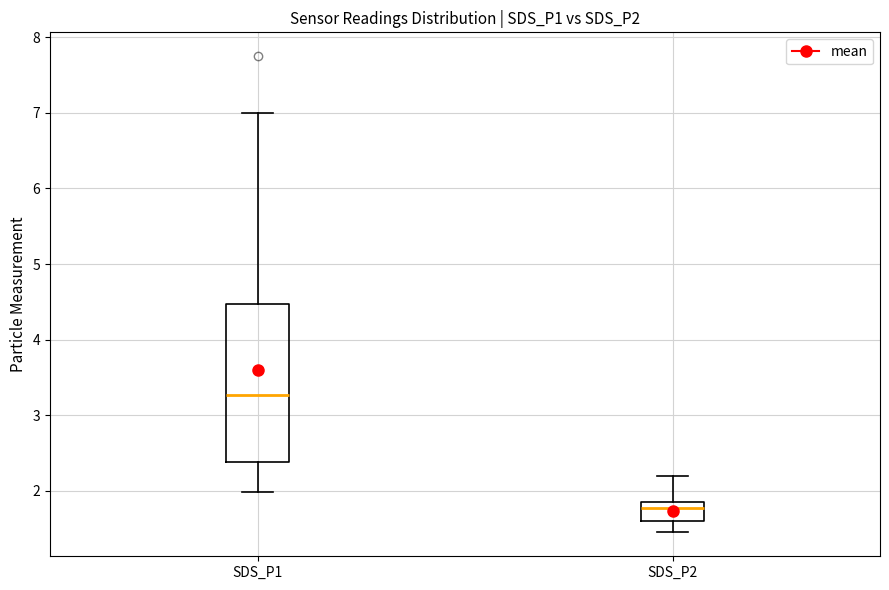

Reading left to right, read every box against the y-axis: the position of its median line, the range the box covers, and the ends of its whiskers. The values are not printed on the chart, so give them approximately, as read against the axis.

SDS_P1: median 3.3, box 2.4 to 4.5, whiskers 2.0 to 7.0
SDS_P2: median 1.8, box 1.6 to 1.9, whiskers 1.5 to 2.2